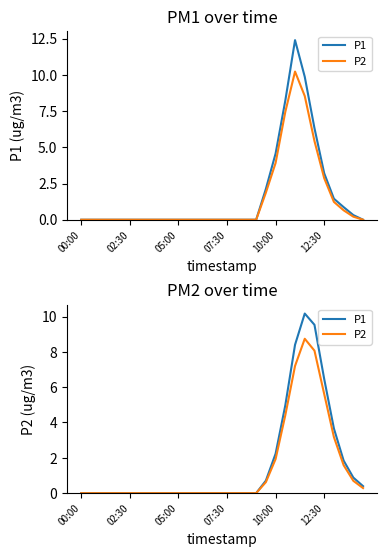

The P1 series shows 0.0 at 14. True or false?

True